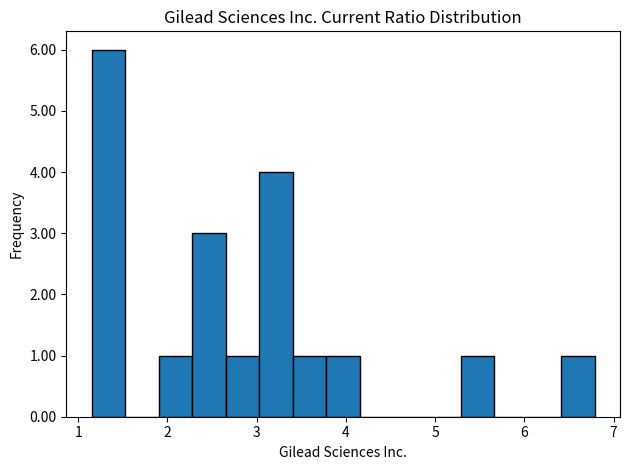

Around what value on the x-axis is the tallest bar? Give the approximate position of its centre, as read against the axis.

1.3